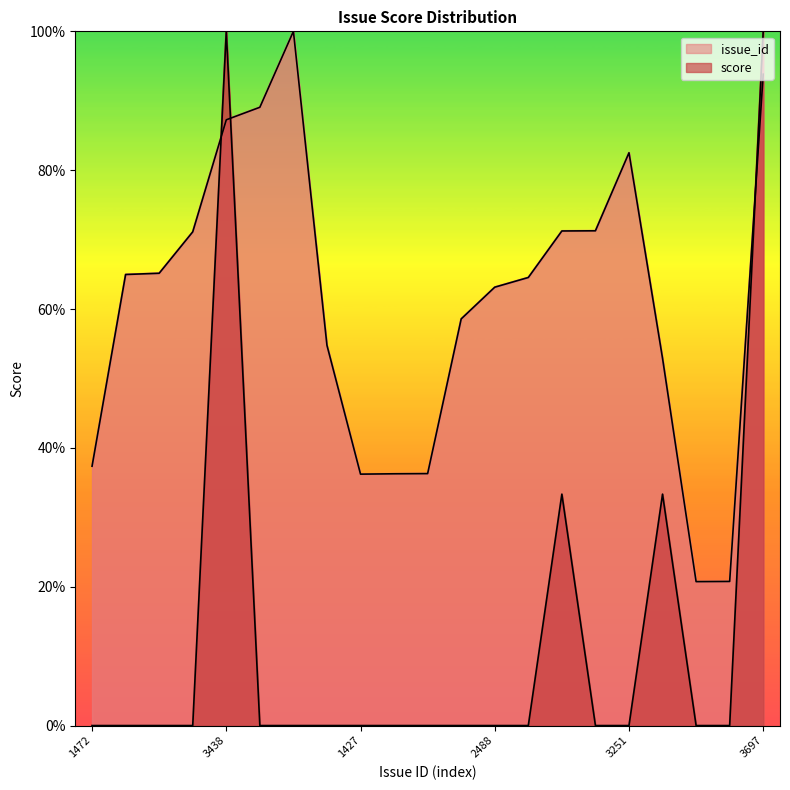

Reading left to right, transcribe all the data shown in this chart.

issue_id: 37.4	65.0	65.2	71.1	87.3	89.1	100.0	54.8	36.2	36.3	36.3	58.6	63.1	64.5	71.2	71.3	82.5	52.9	20.7	20.8	93.8
score: 0.0	0.0	0.0	0.0	100.0	0.0	0.0	0.0	0.0	0.0	0.0	0.0	0.0	0.0	33.3	0.0	0.0	33.3	0.0	0.0	100.0